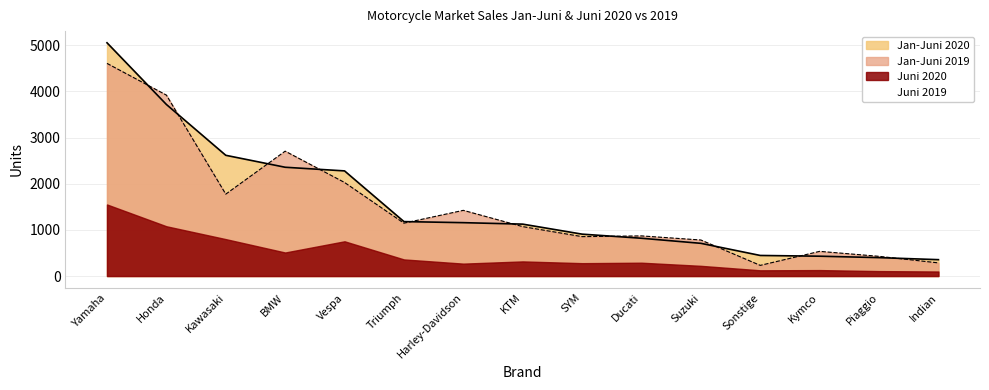

What are all the series names shown in the legend?

Jan-Juni 2020, Jan-Juni 2019, Juni 2020, Juni 2019